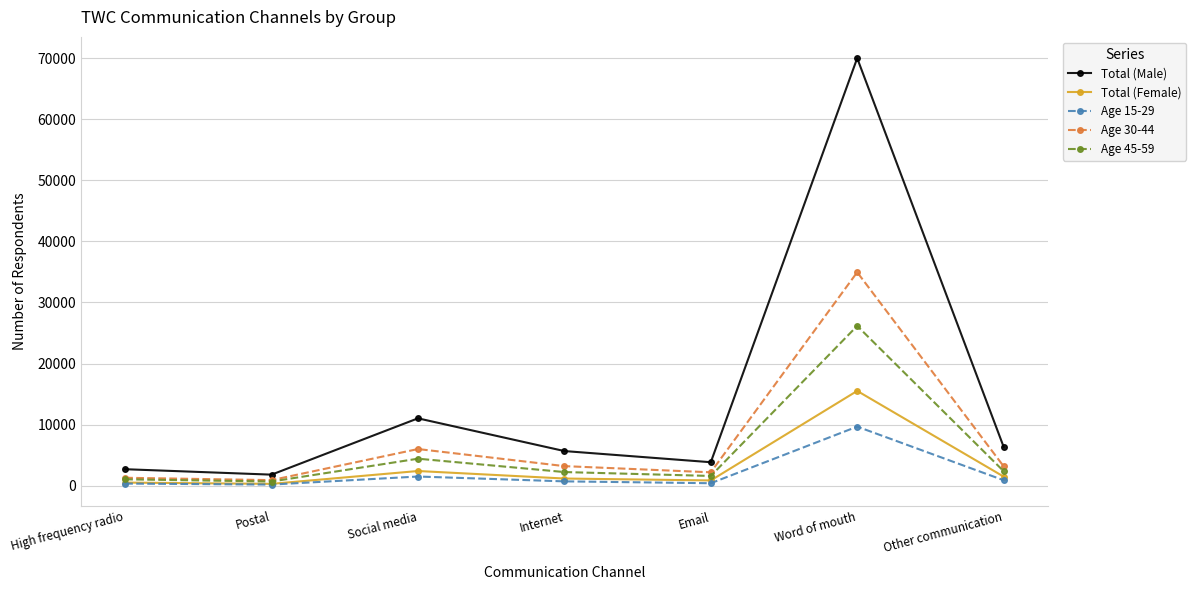

Where is Age 45-59 nearest to the value 13422?

Social media